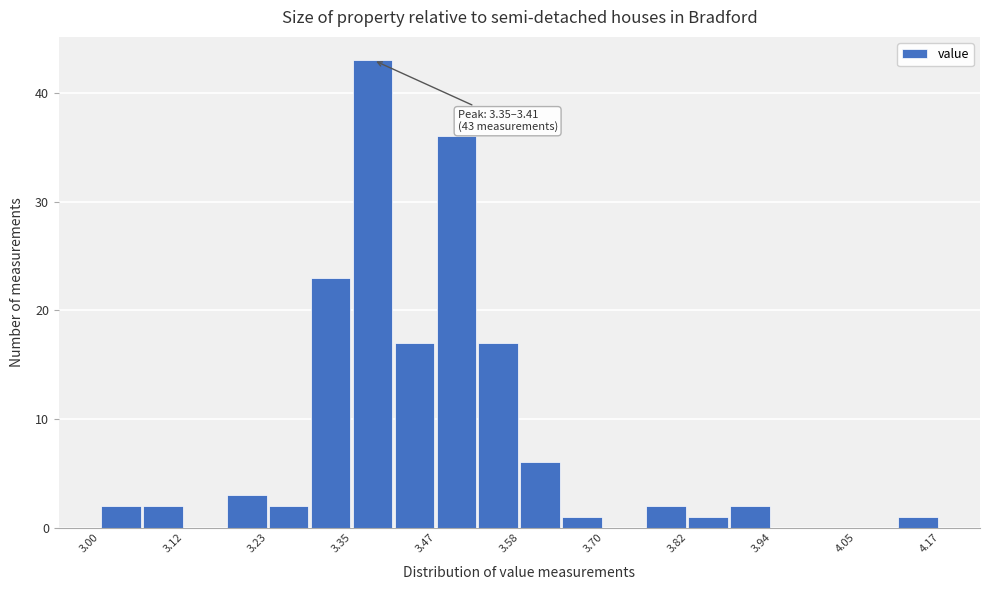

Around what value on the x-axis is the tallest bar? Give the approximate position of its centre, as read against the axis.

3.38